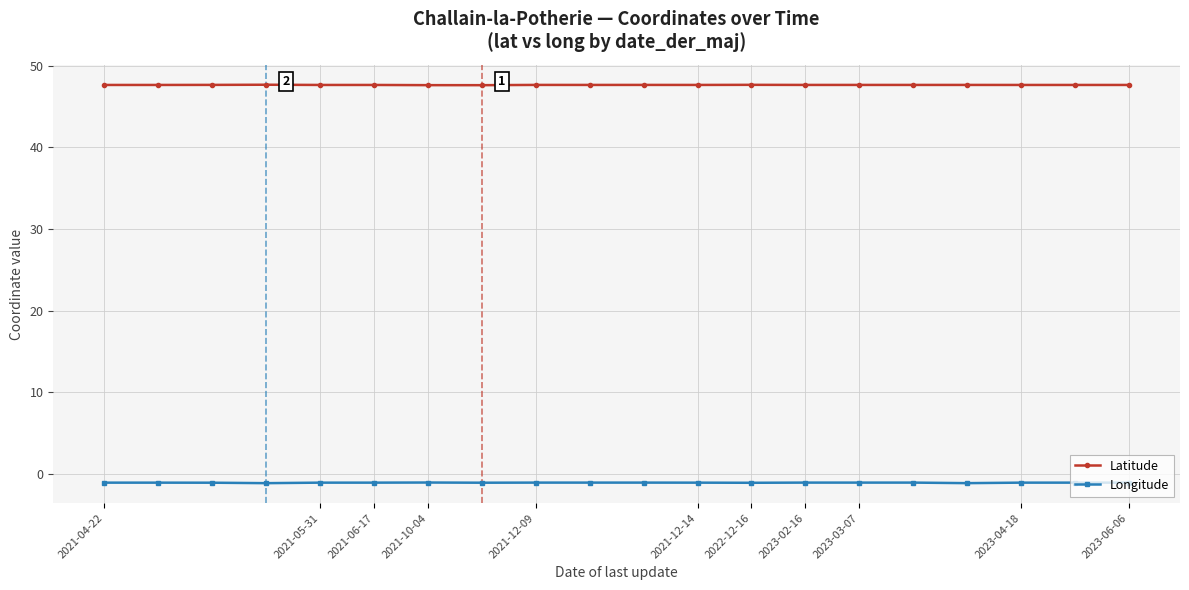

Count the number of data series in this chart.

2